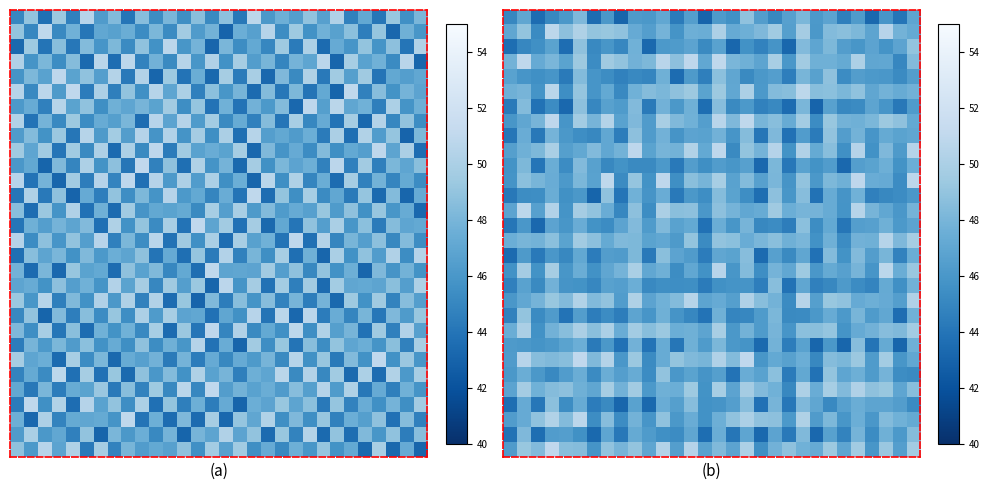

At how many categories does at least one series exceed 46?

30